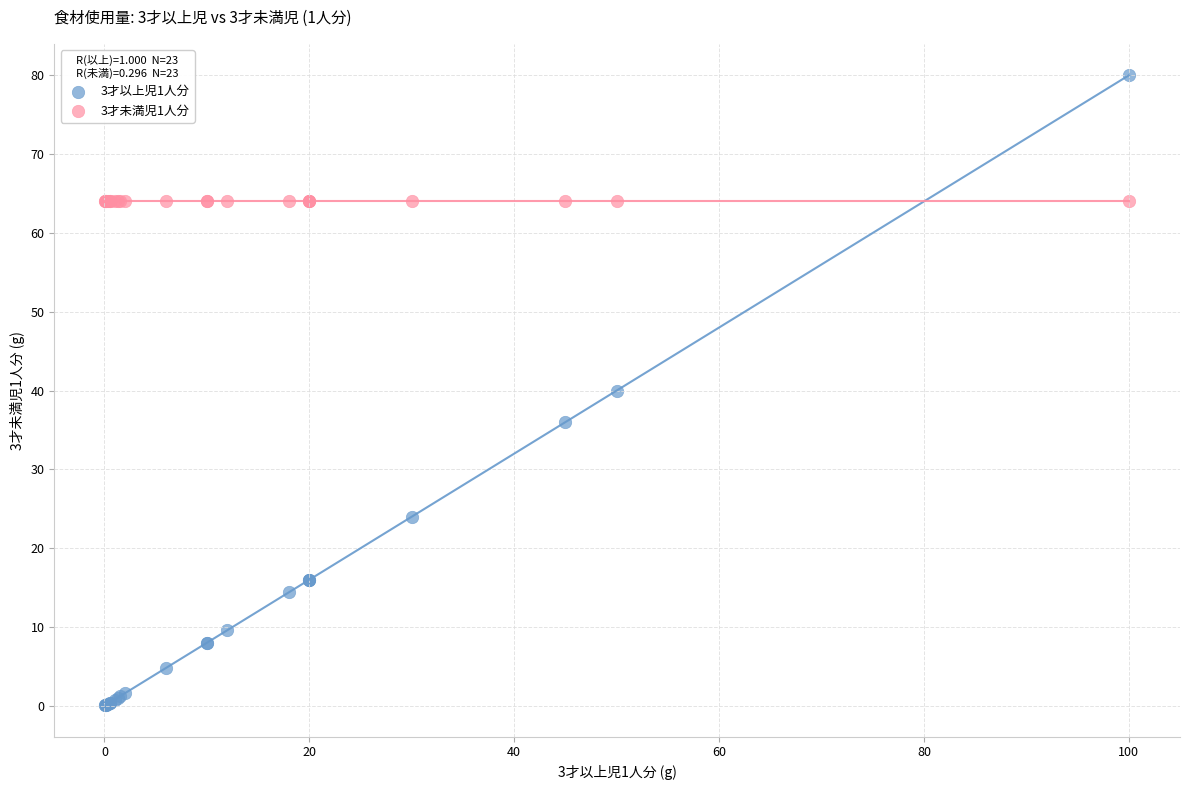

Which series has the widest spread of Y values?

3才以上児1人分